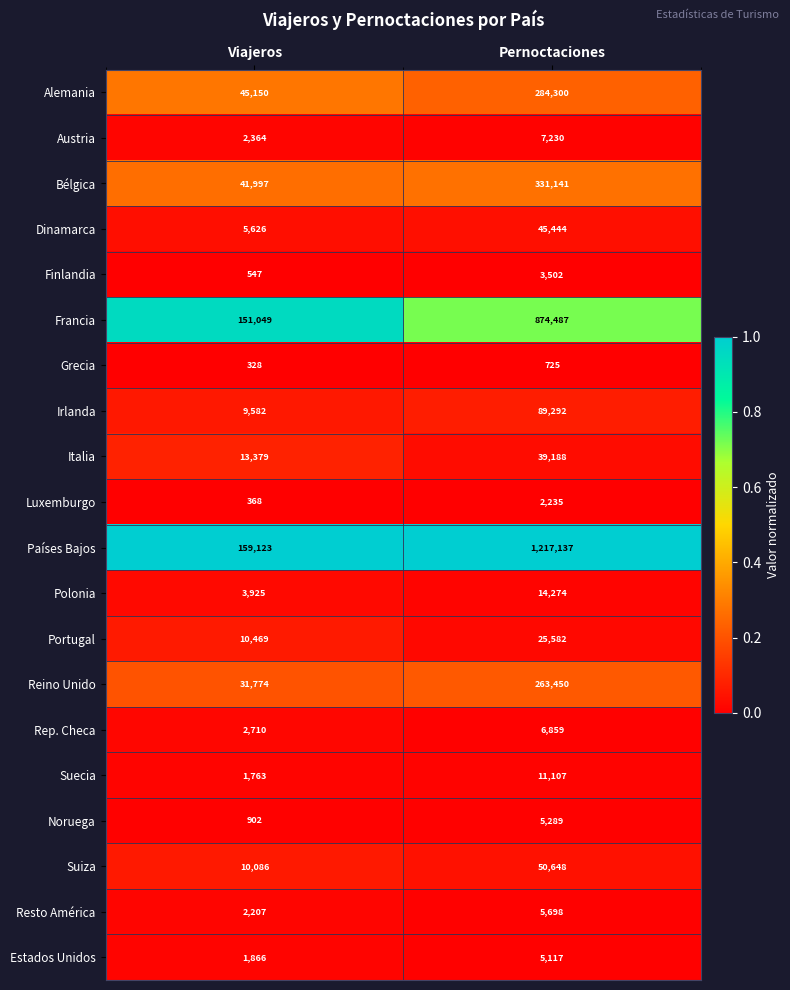

What is the minimum value for Grecia?

328